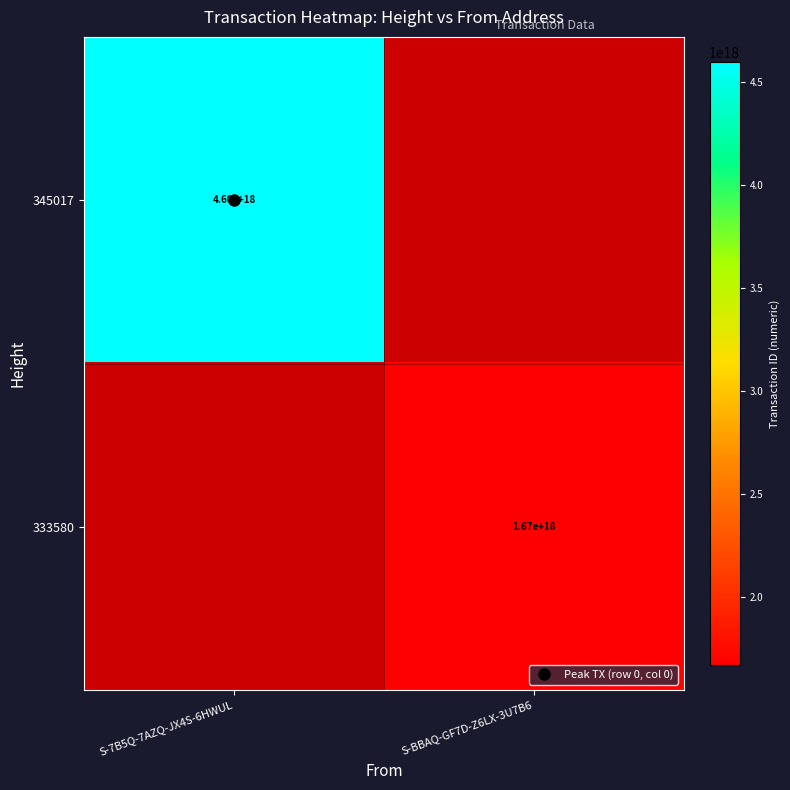

Which label corresponds to the largest value in the chart?

S-7B5Q-7AZQ-JX4S-6HWUL